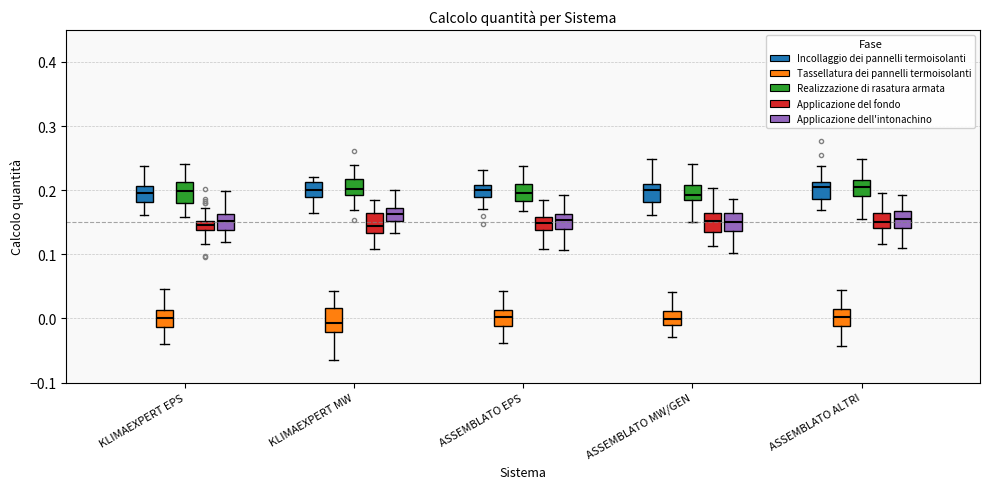

Where is the upper edge of the box for ASSEMBLATO ALTRI (Tassellatura dei pannelli termoisolanti) on the y-axis? The values are not printed on the chart, so give them approximately, as read against the axis.

0.02